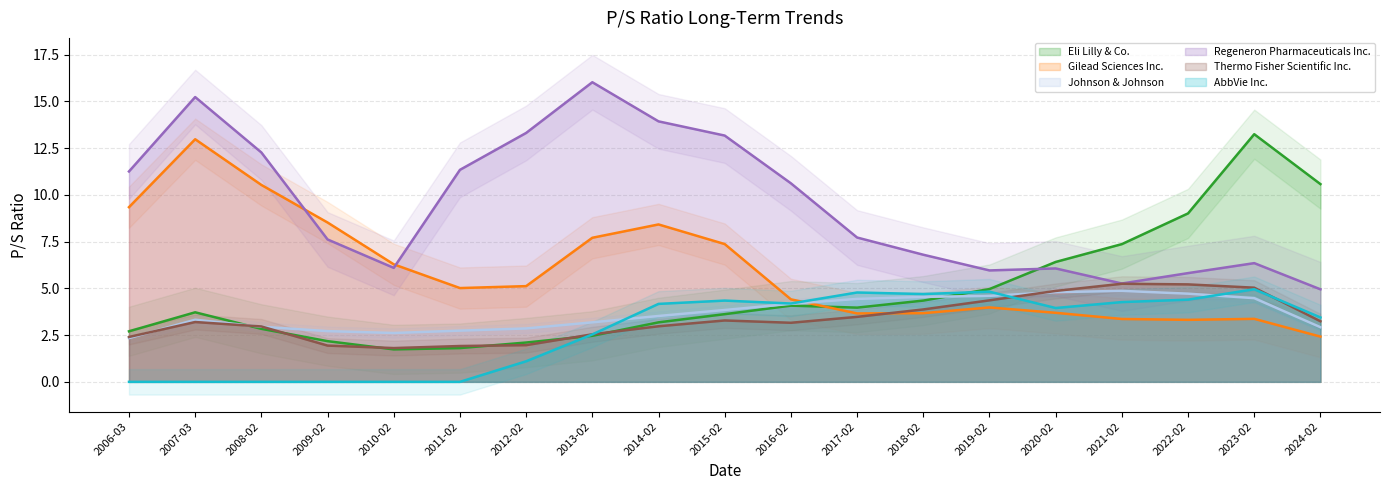

Which series ends up on top after the final intersection of Gilead Sciences Inc. and Eli Lilly & Co.?

Eli Lilly & Co.